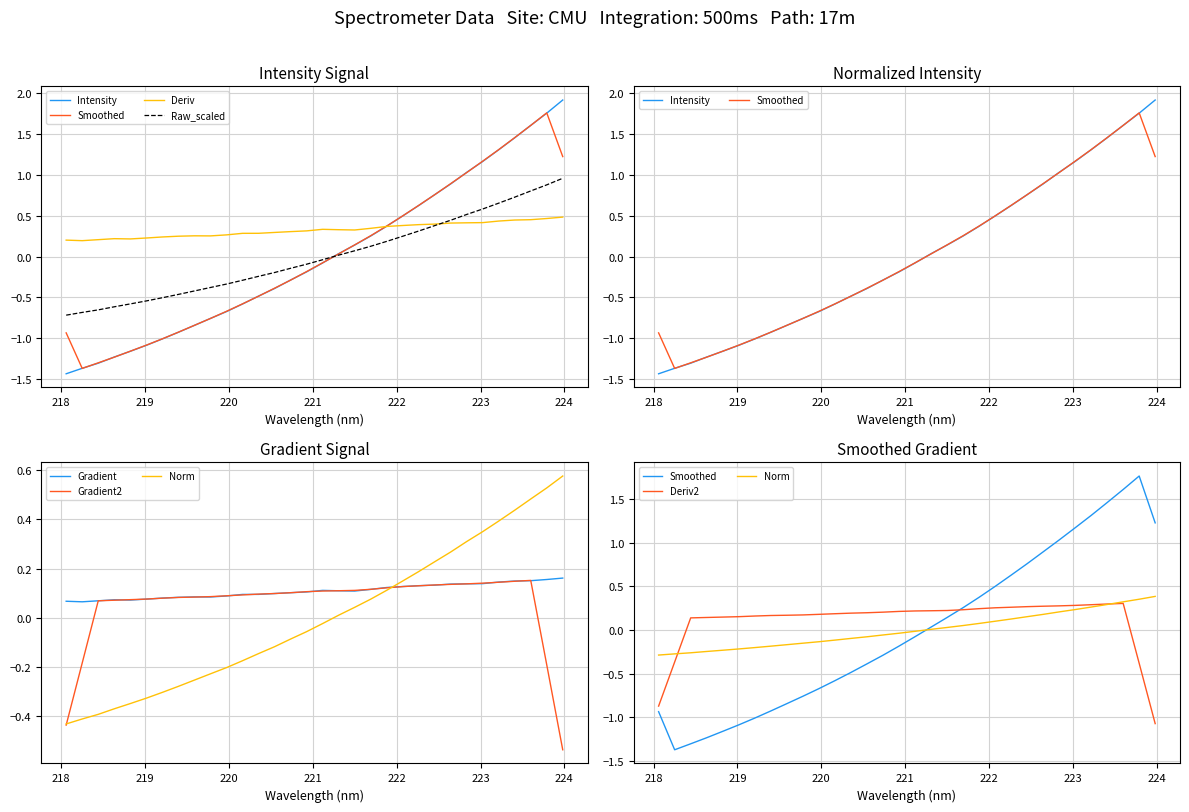

The chart shows a value of -0.2 at 10. True or false?

False